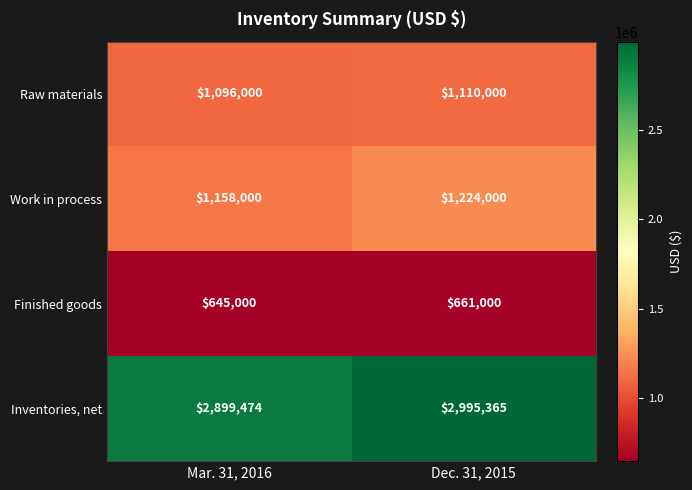

Reading right to left, transcribe all the data shown in this chart.

Raw materials: 1110000	1096000
Work in process: 1224000	1158000
Finished goods: 661000	645000
Inventories, net: 2995365	2899474